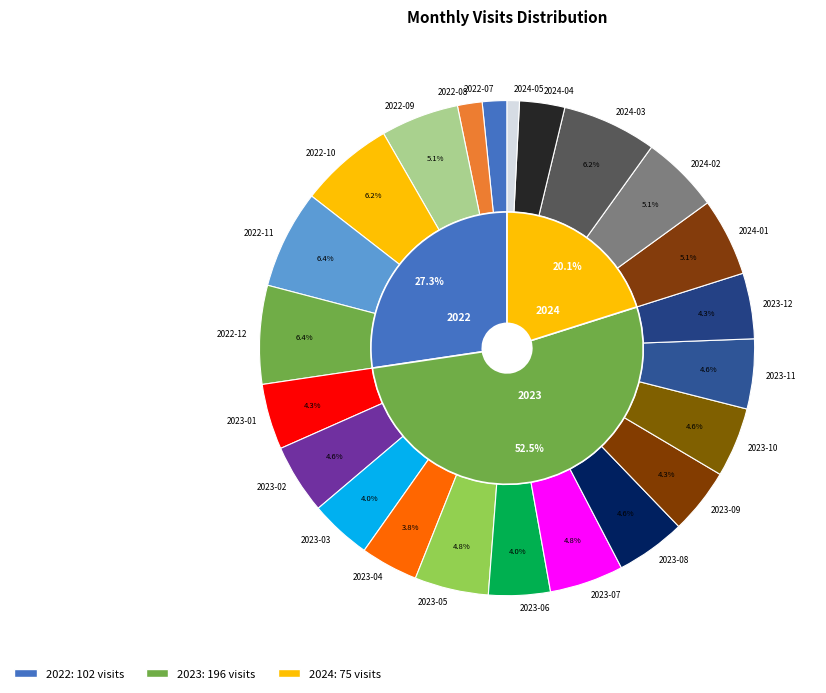

Does 2023-04 account for over 50% of the chart?

No